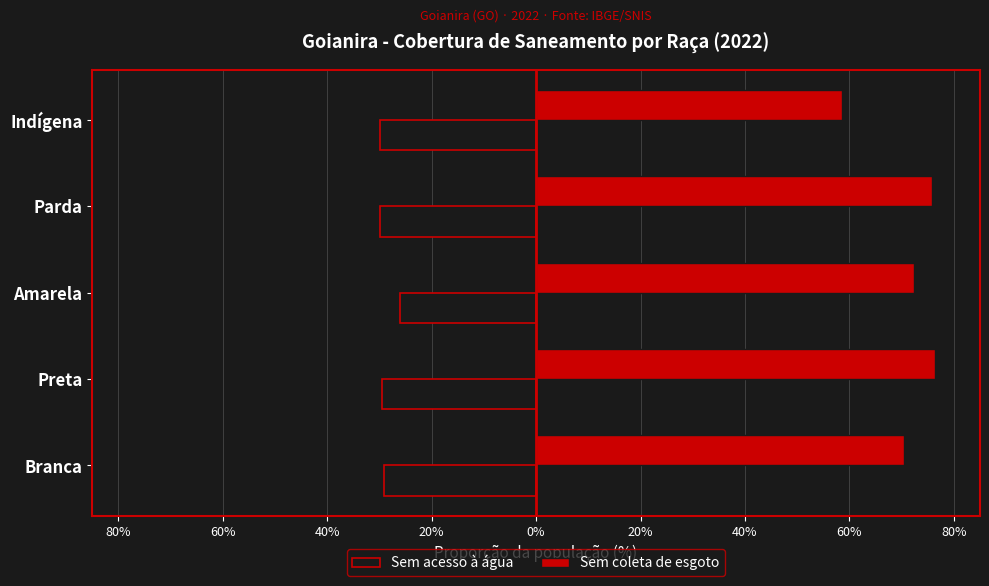

What are all the series names shown in the legend?

Sem acesso à água, Sem coleta de esgoto